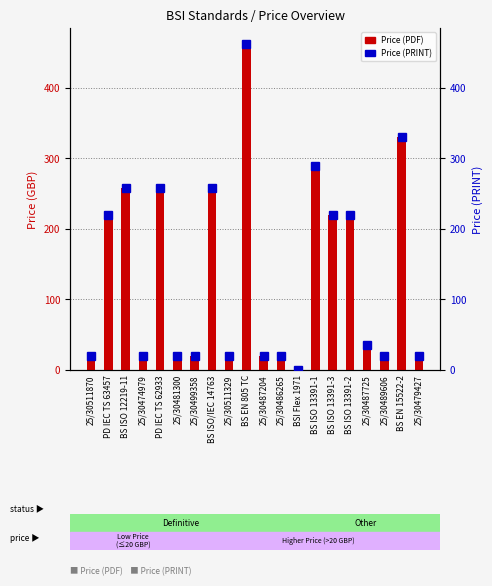

Read the Price (PRINT) value at 25/30511870.

20